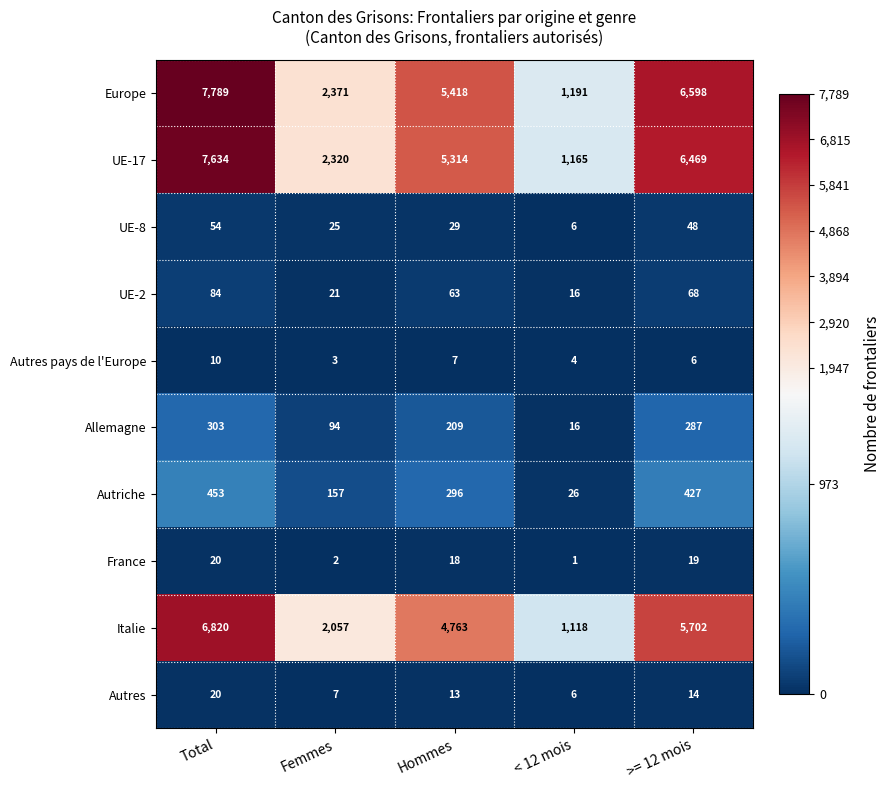

Which label corresponds to the smallest value in the chart?

< 12 mois